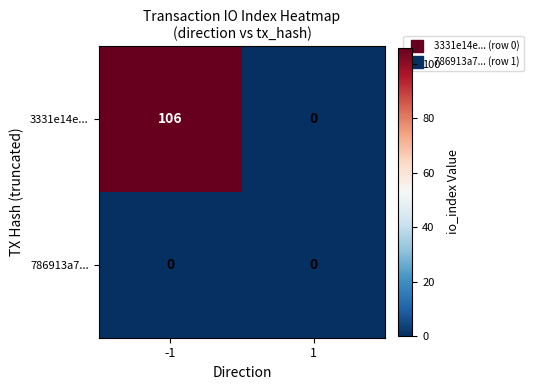

What is the sum of all 3331e14e... values?

106